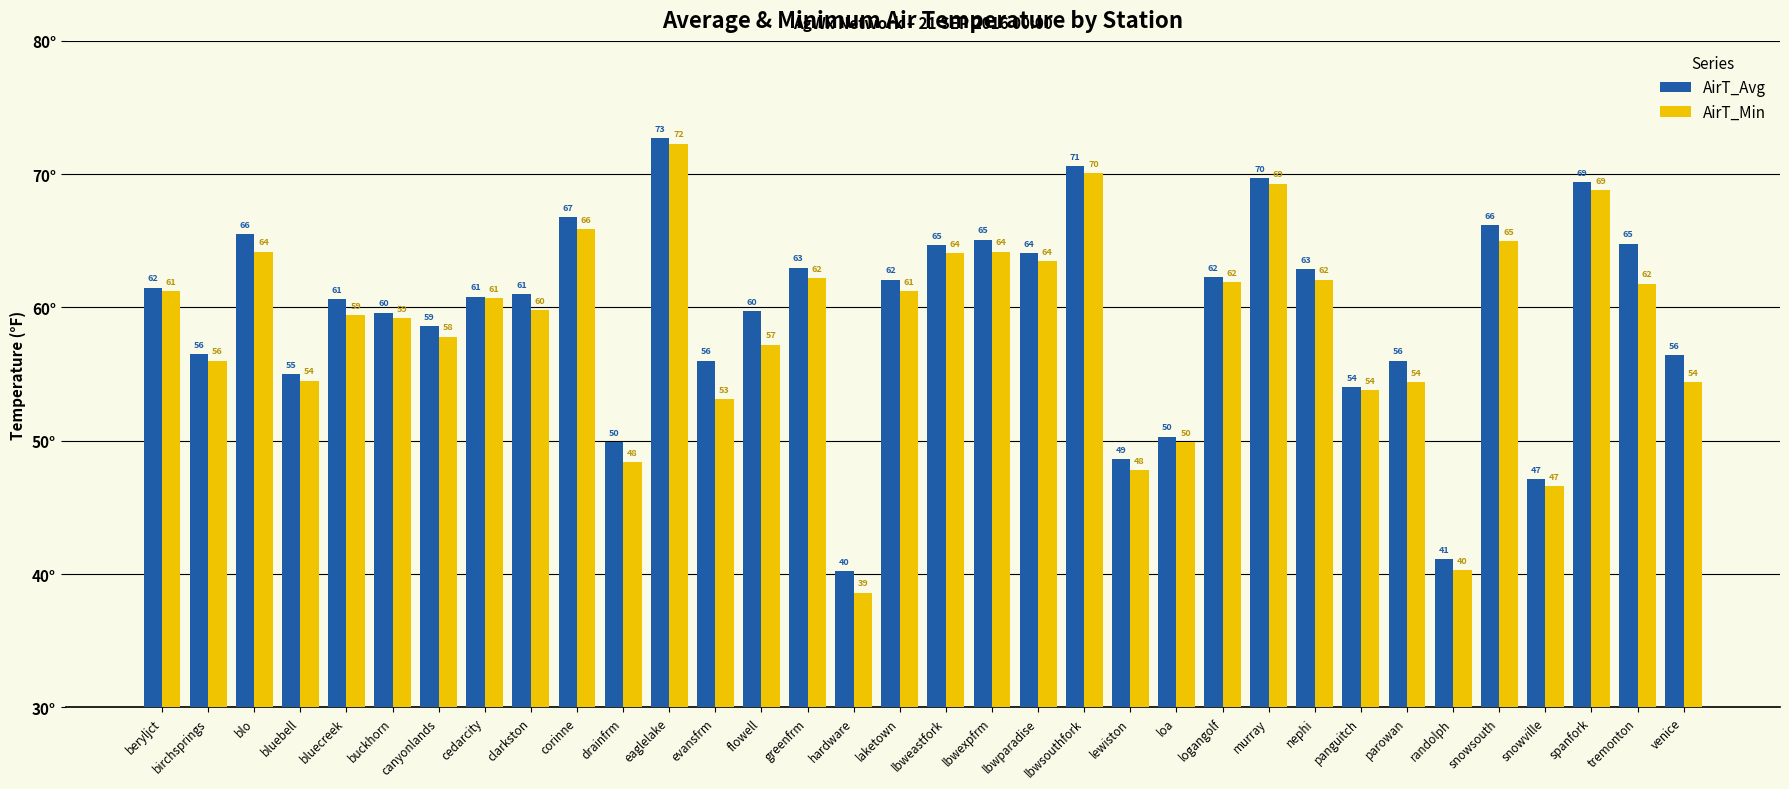

Where does the AirT_Min series first go above 60?

beryljct